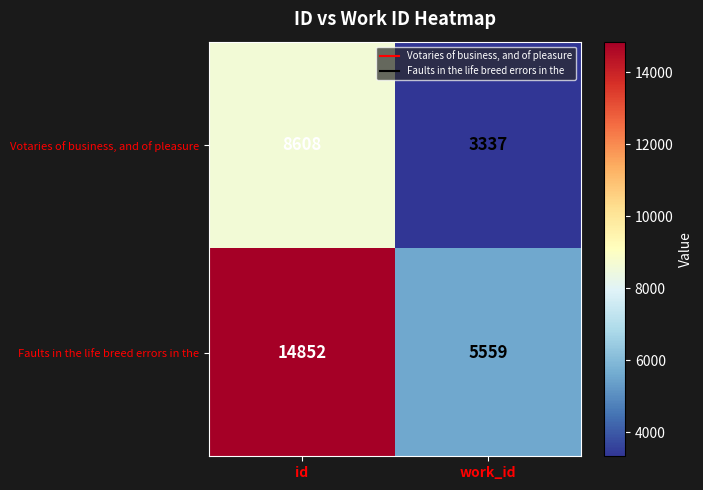

List the series in order of their overall mean, lowest first.

Votaries of business, and of pleasure, Faults in the life breed errors in the